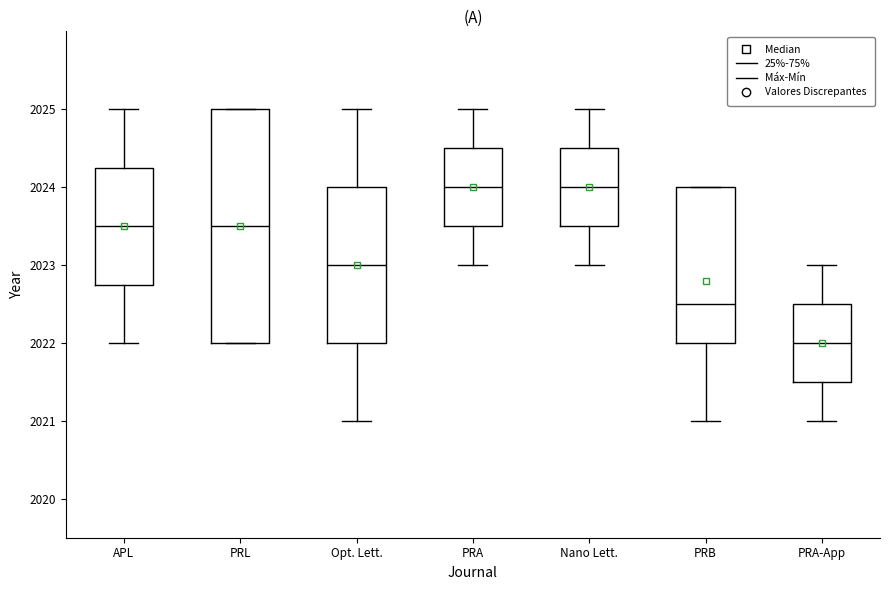

Where is the lower edge of the box for PRL on the y-axis? The values are not printed on the chart, so give them approximately, as read against the axis.

2022.0